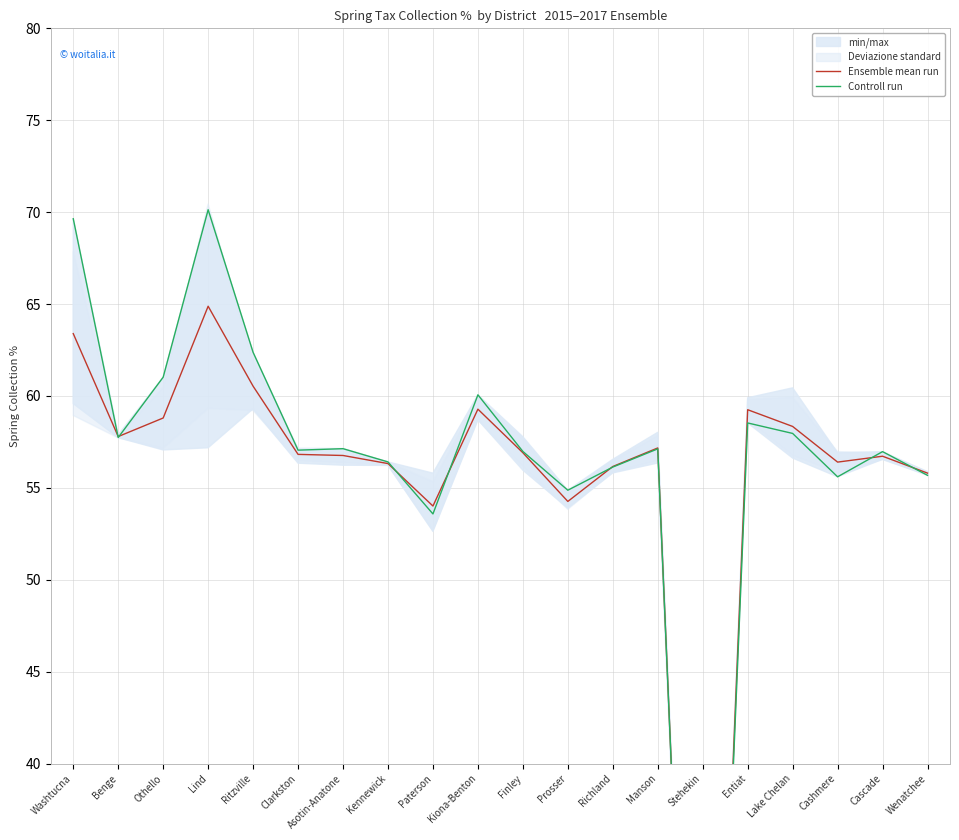

Which series ends up on top after the final intersection of Ensemble mean run and Controll run?

Ensemble mean run